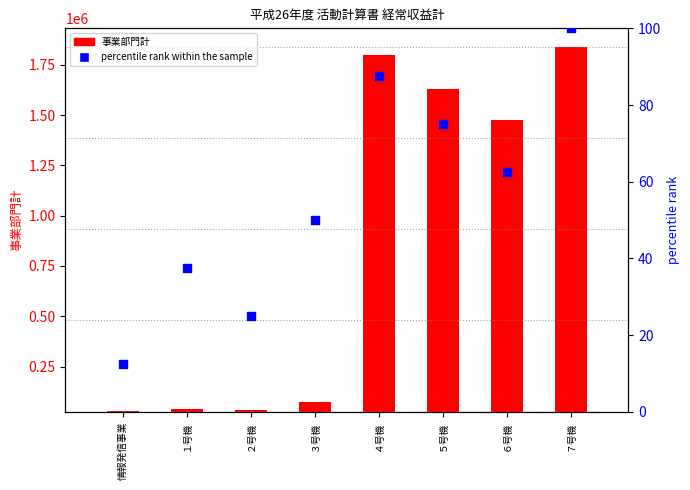

Is the value of 管理費(percentile rank within the sample) at ３号機 greater than the value of 事業部門計 at ２号機?

No